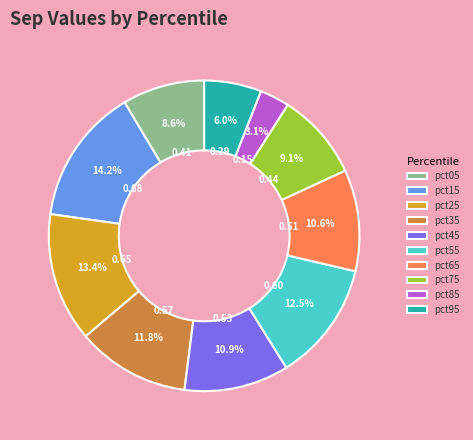

Which slice is the largest?

pct15